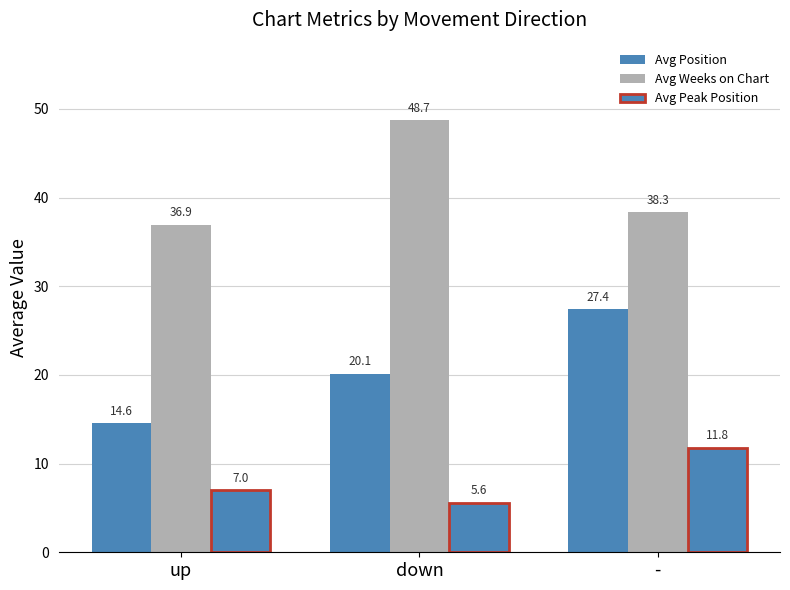

Are the bars horizontal?

No